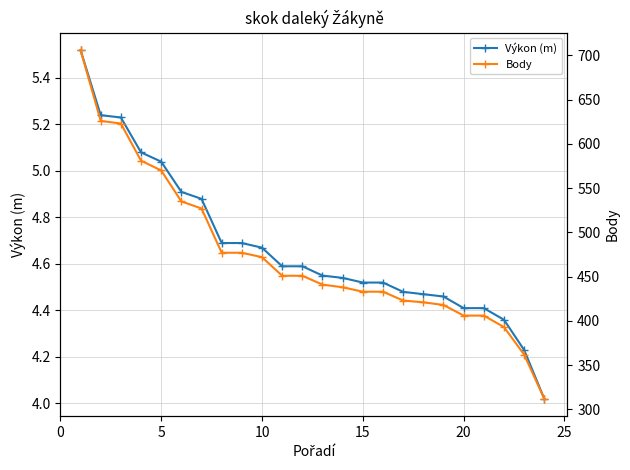

True or false: Výkon (m) has a value of 4.4 at 20.

True